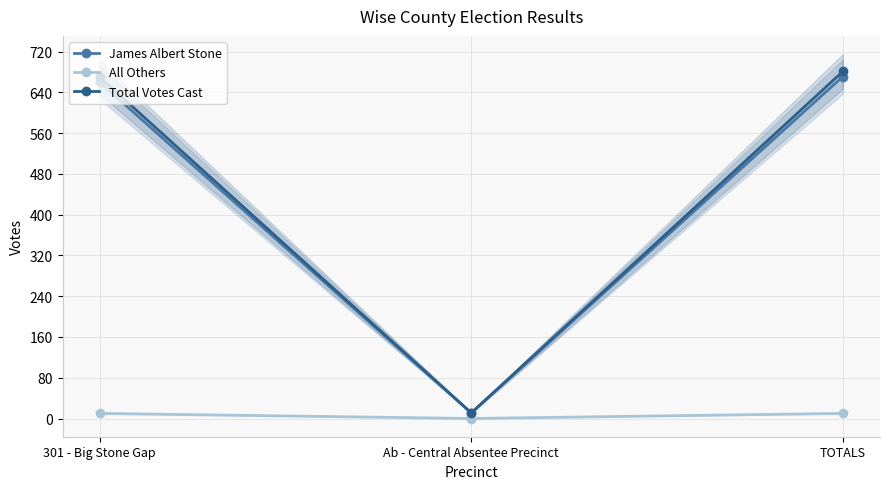

What is the total value across all series at 301 - Big Stone Gap?

1340